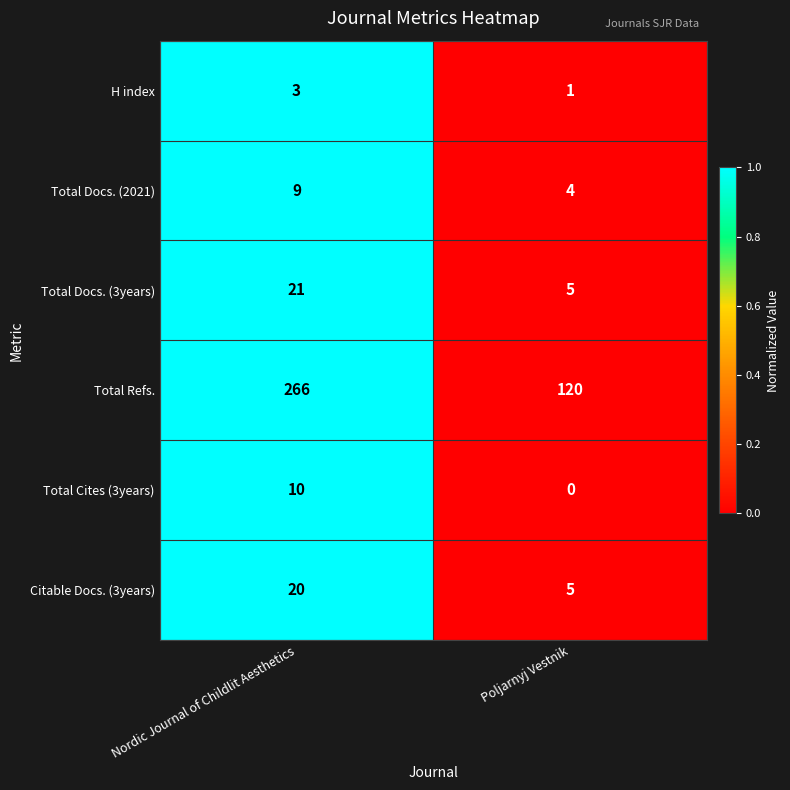

True or false: Citable Docs. (3years) has a value of 33 at Nordic Journal of Childlit Aesthetics.

False